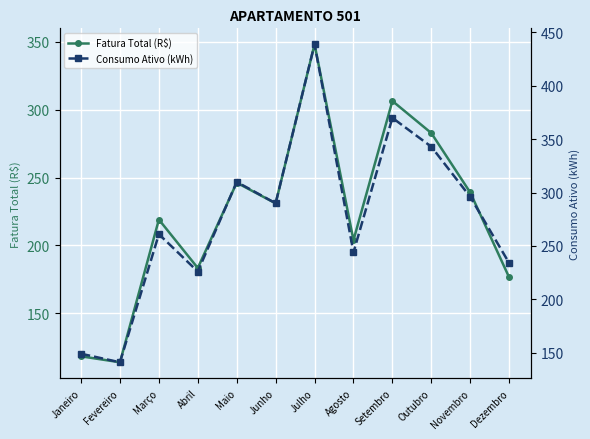

True or false: Fatura Total (R$) and Consumo Ativo (kWh) cross at least once.

False